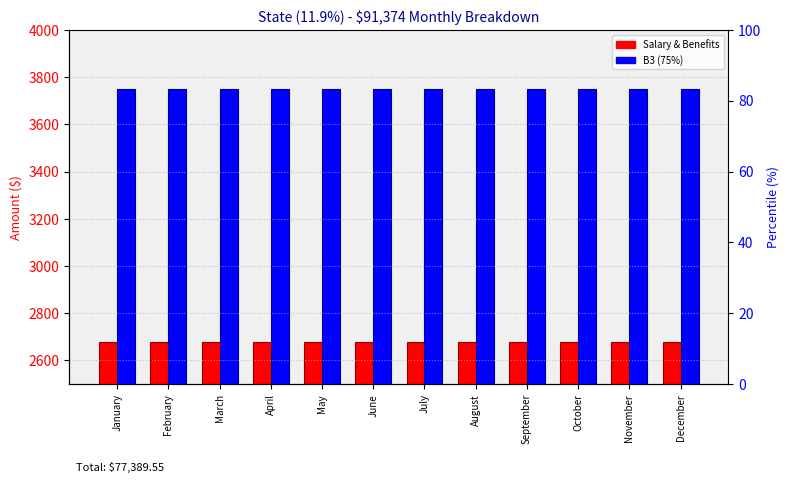

Reading left to right, what are all the values shown in this chart?

Salary & Benefits: January=2676.2	February=2676.2	March=2676.2	April=2676.2	May=2676.2	June=2676.2	July=2676.2	August=2676.2	September=2676.2	October=2676.2	November=2676.2	December=2676.2
B3 (75%): January=3750.0	February=3750.0	March=3750.0	April=3750.0	May=3750.0	June=3750.0	July=3750.0	August=3750.0	September=3750.0	October=3750.0	November=3750.0	December=3750.0